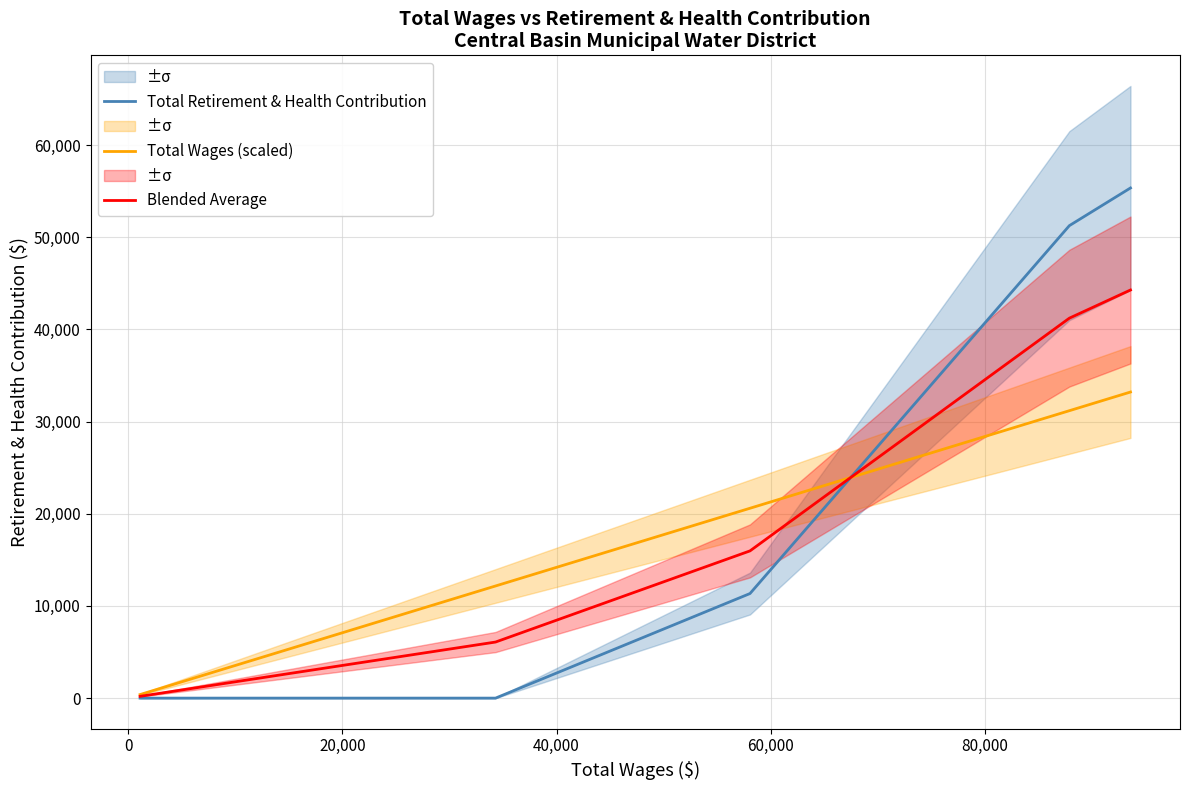

Reading left to right, what are all the values shown in this chart?

Total Retirement & Health Contribution: 0.0	0.0	0.0	11345.0	51256.0	55342.0
Total Wages (scaled): 385.9	8796.0	12165.4	20597.5	31180.3	33205.2
Blended Average: 192.9	4398.0	6082.7	15971.3	41218.2	44273.6